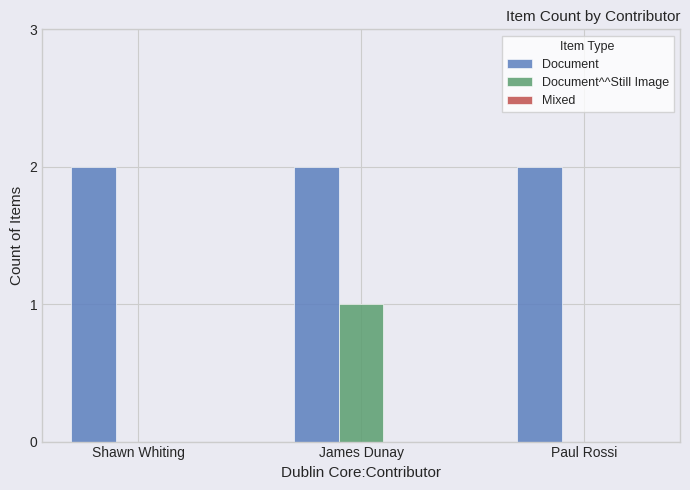

How many data points does each series have?

3